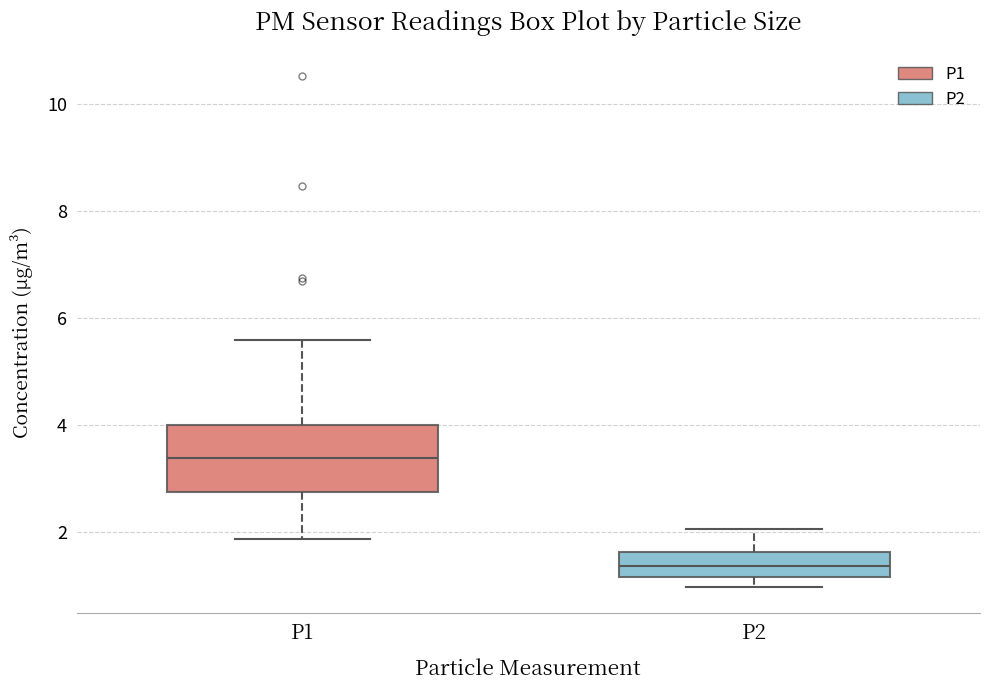

Where is the upper edge of the box for P1 on the y-axis? The values are not printed on the chart, so give them approximately, as read against the axis.

4.0